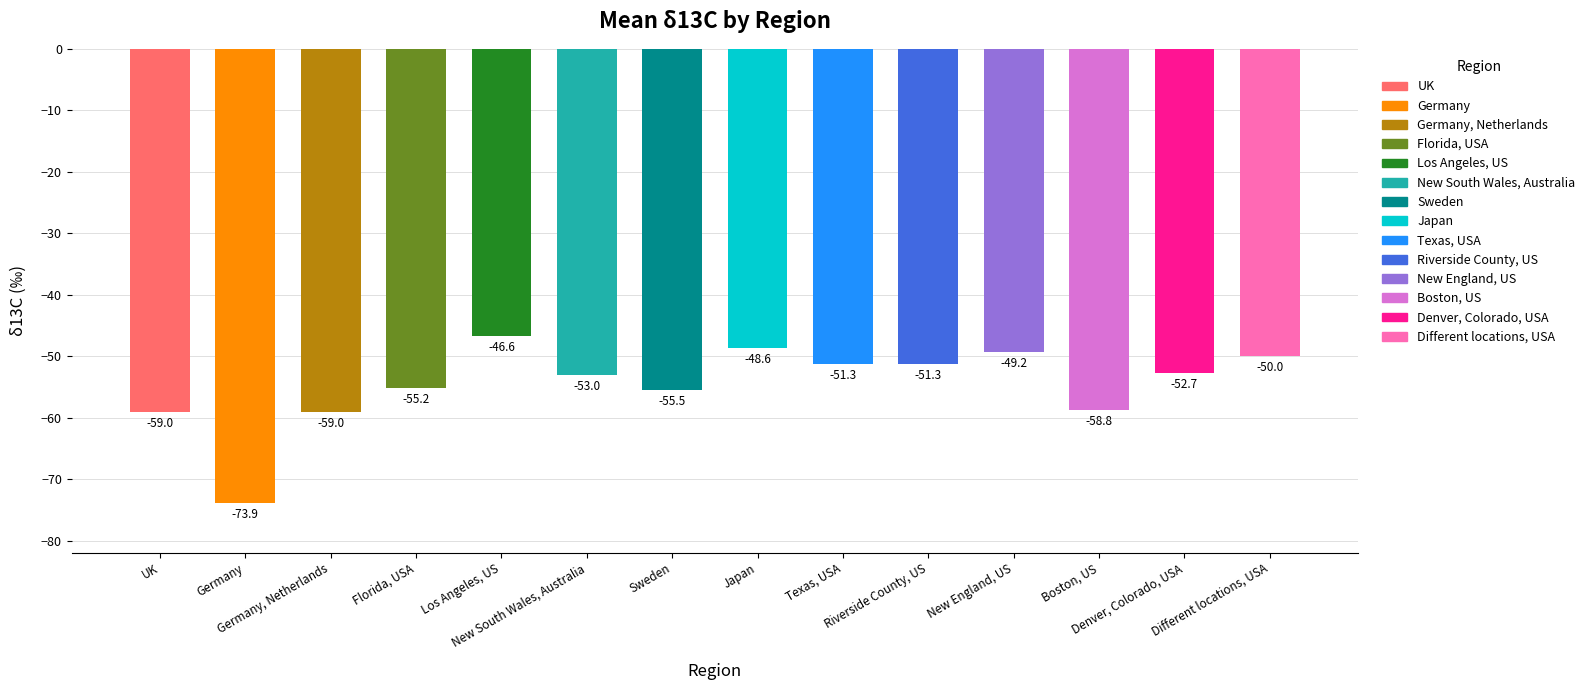

At which label does the data first exceed -52?

Los Angeles, US